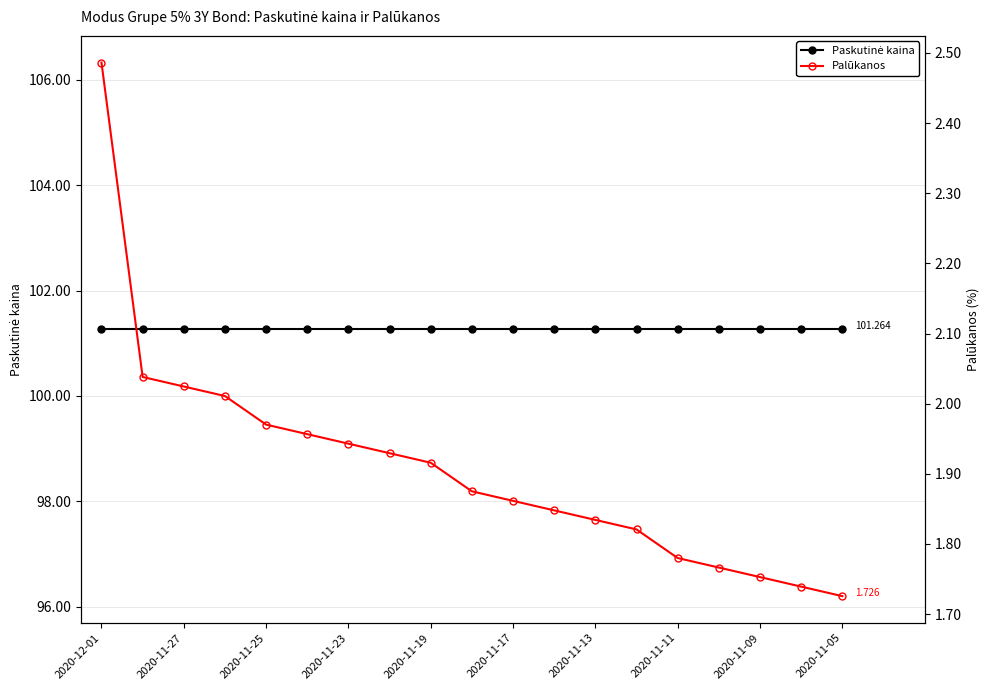

Reading left to right, what are all the values shown in this chart?

Paskutinė kaina: 101.3	101.3	101.3	101.3	101.3	101.3	101.3	101.3	101.3	101.3	101.3	101.3	101.3	101.3	101.3	101.3	101.3	101.3	101.3
Palūkanos: 2.5	2.0	2.0	2.0	2.0	2.0	1.9	1.9	1.9	1.9	1.9	1.8	1.8	1.8	1.8	1.8	1.8	1.7	1.7